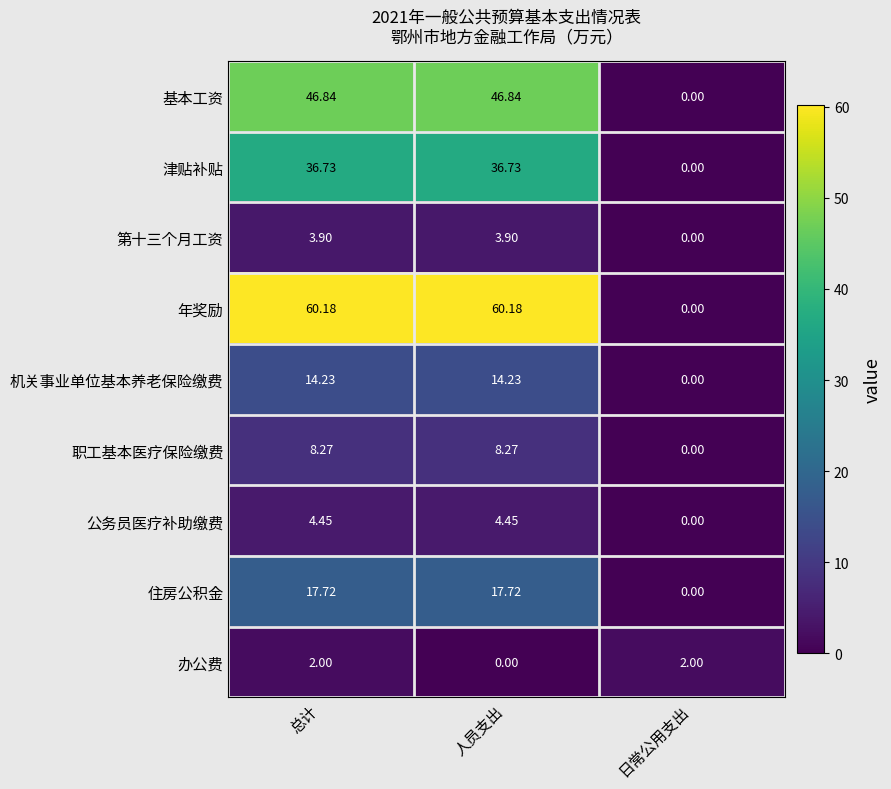

Where is 津贴补贴 nearest to the value 18?

日常公用支出